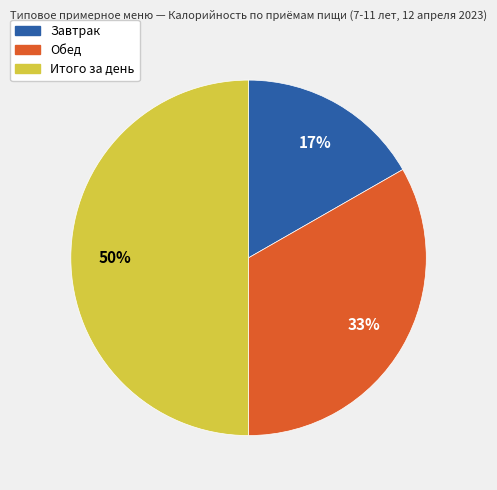

What is the ratio of the value at Завтрак to the value at Итого за день?

0.3